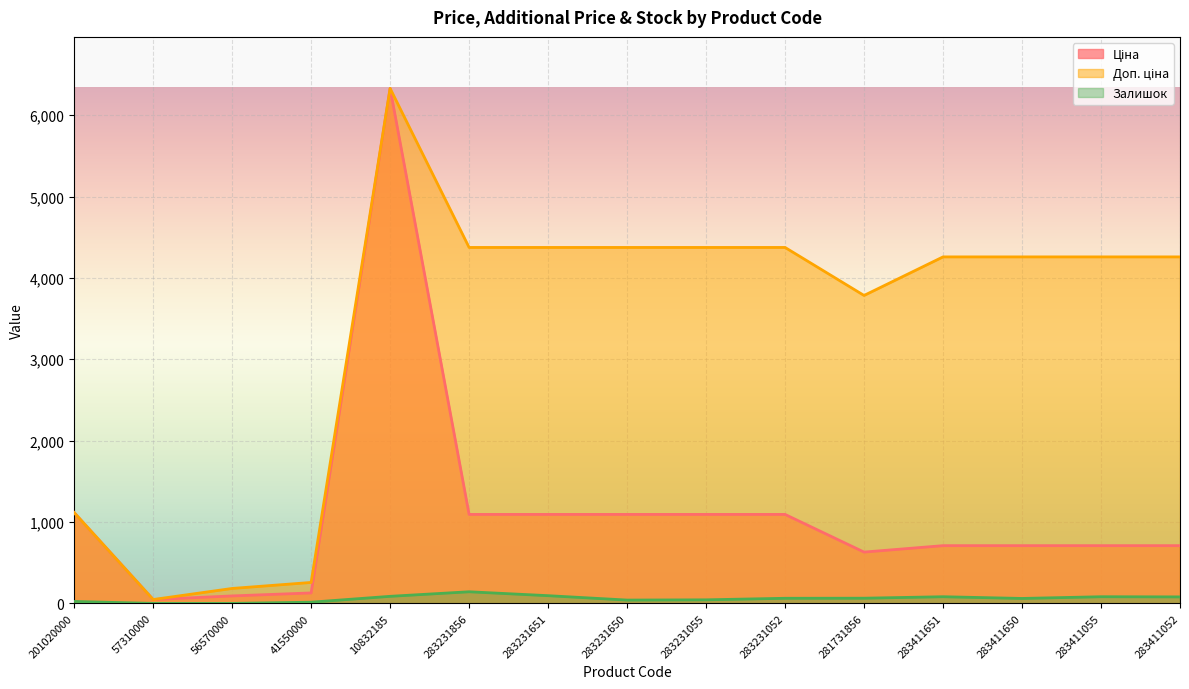

What position from the right is 281731856?

5